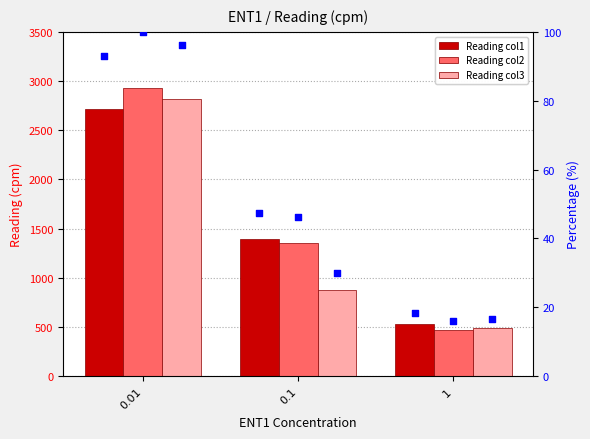

At which category is the sum across all series the highest?

0.01